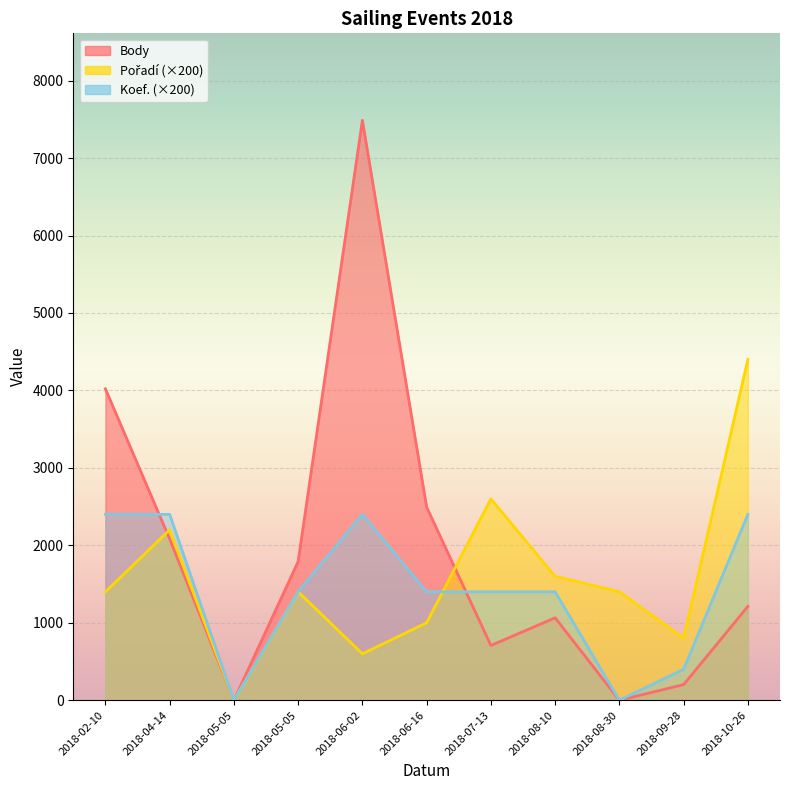

How many values in the Body series exceed 1212?

5